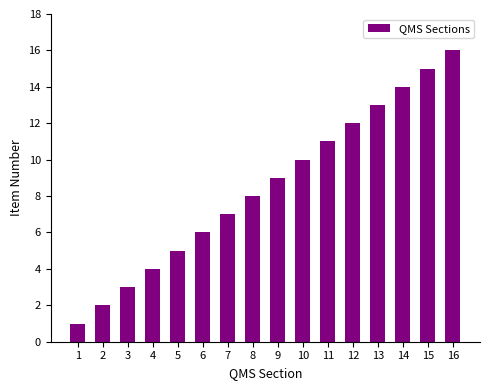

Does the chart contain any negative values?

No